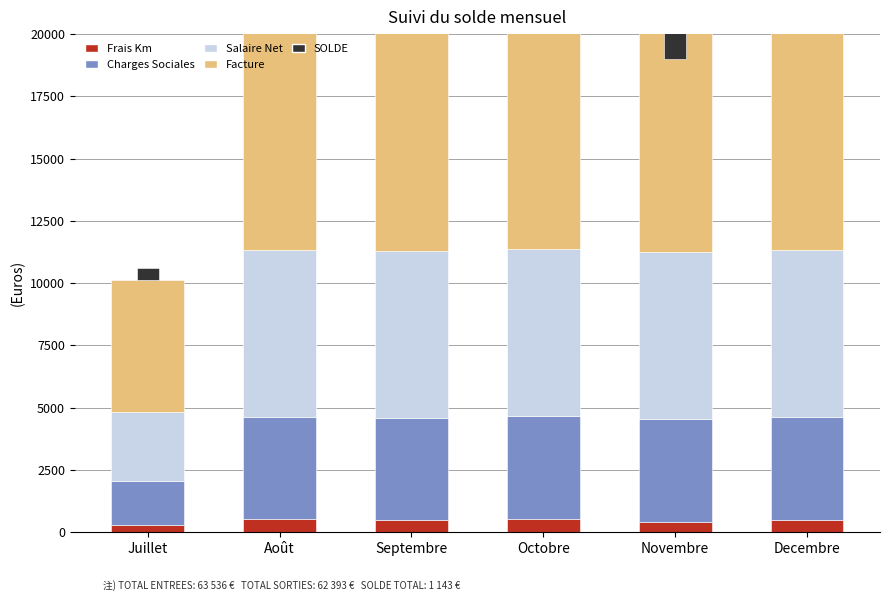

The value of Facture at Septembre is 5793.1. True or false?

False